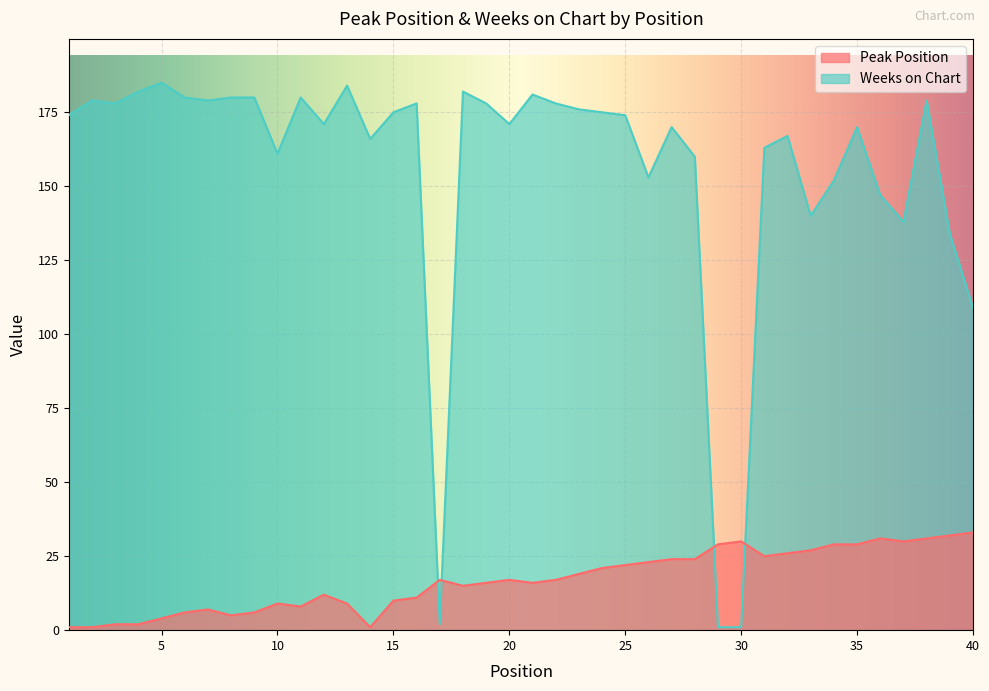

Which series has the widest spread of values?

Weeks on Chart